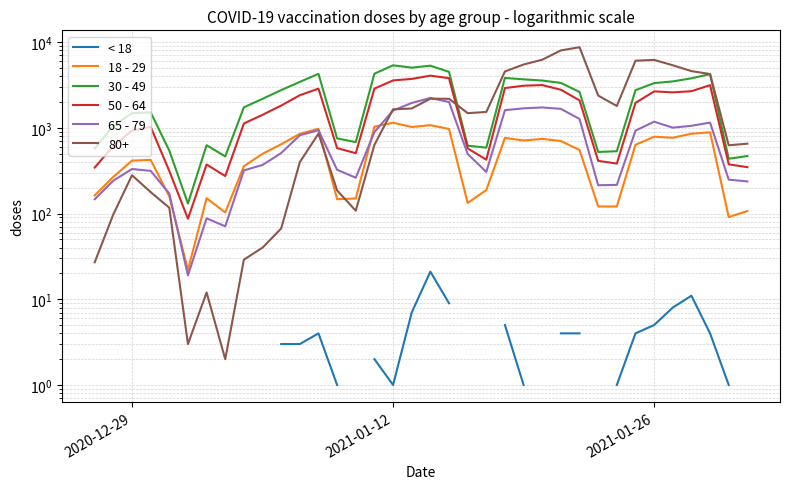

True or false: < 18 and 65 - 79 cross at least once.

False